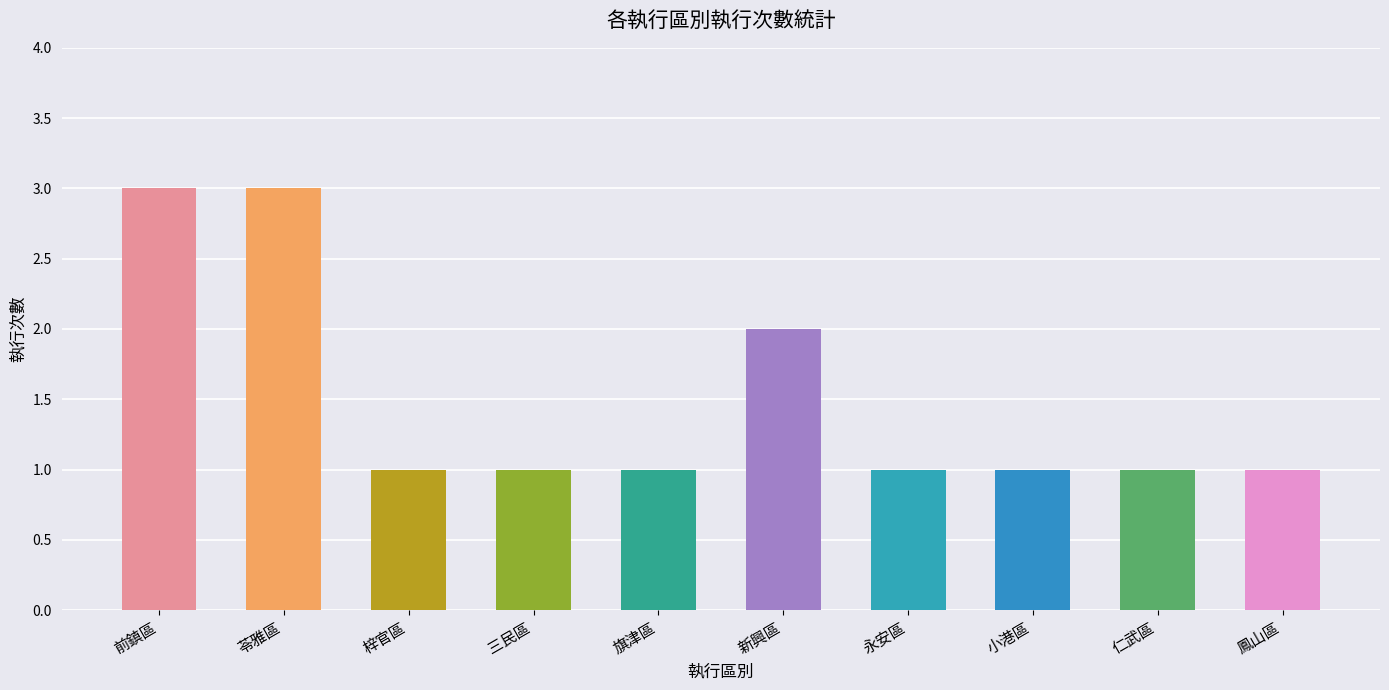

Reading left to right, what are all the values shown in this chart?

前鎮區=3	苓雅區=3	梓官區=1	三民區=1	旗津區=1	新興區=2	永安區=1	小港區=1	仁武區=1	鳳山區=1